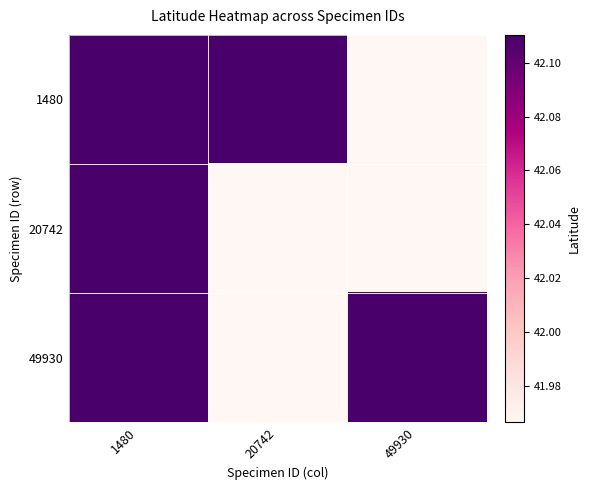

Which series has the widest spread of values?

1480